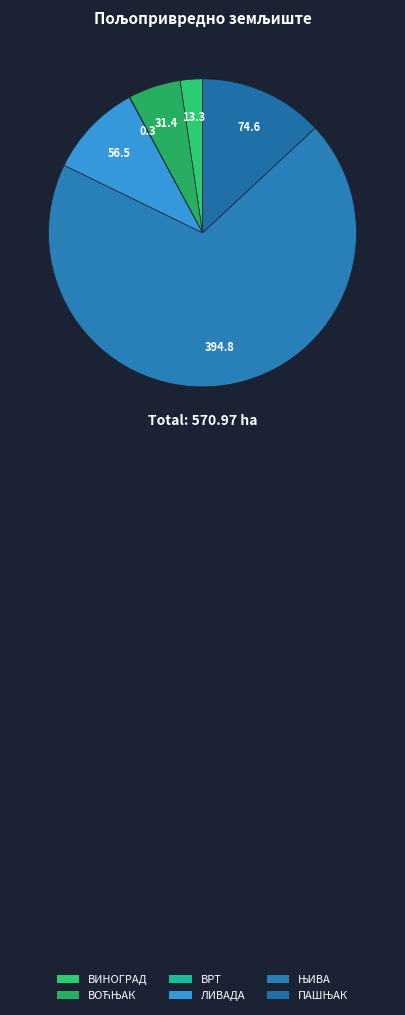

Count the number of slices in the pie.

6